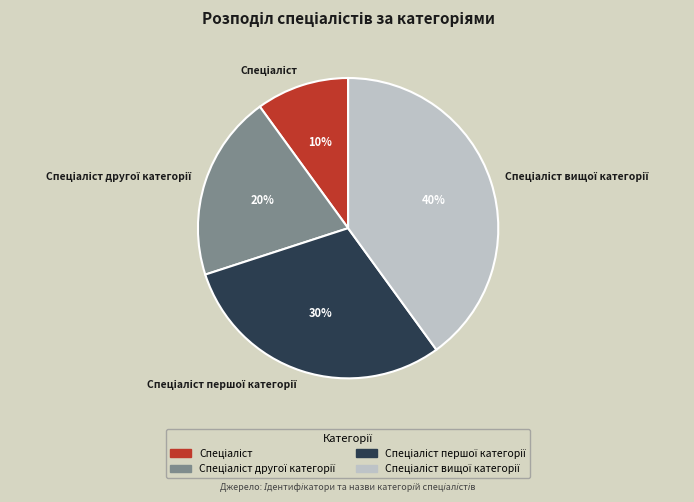

To the nearest percent, what is the average slice percentage?

25%